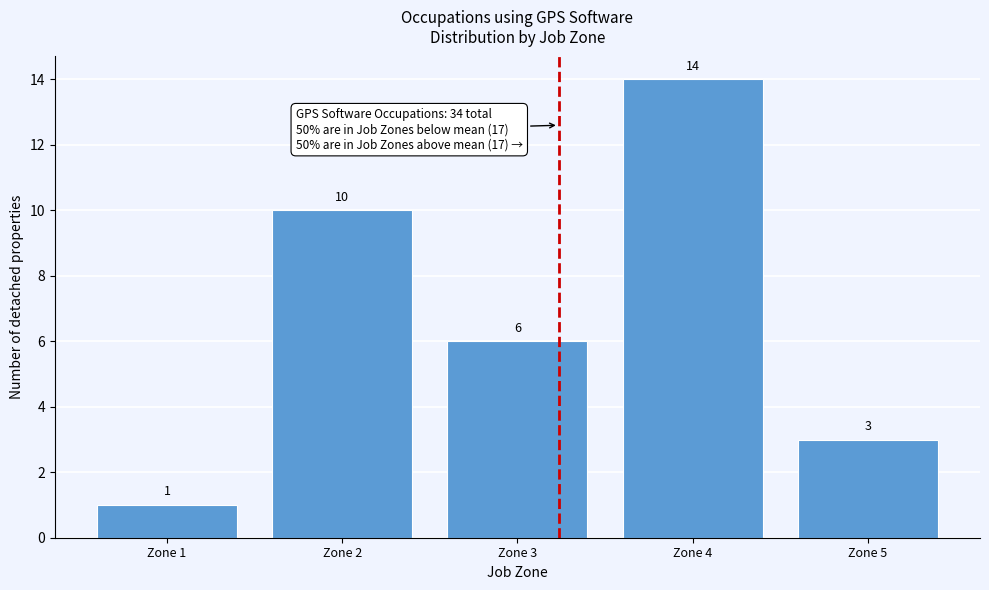

Reading left to right, what are all the values shown in this chart?

1	10	6	14	3